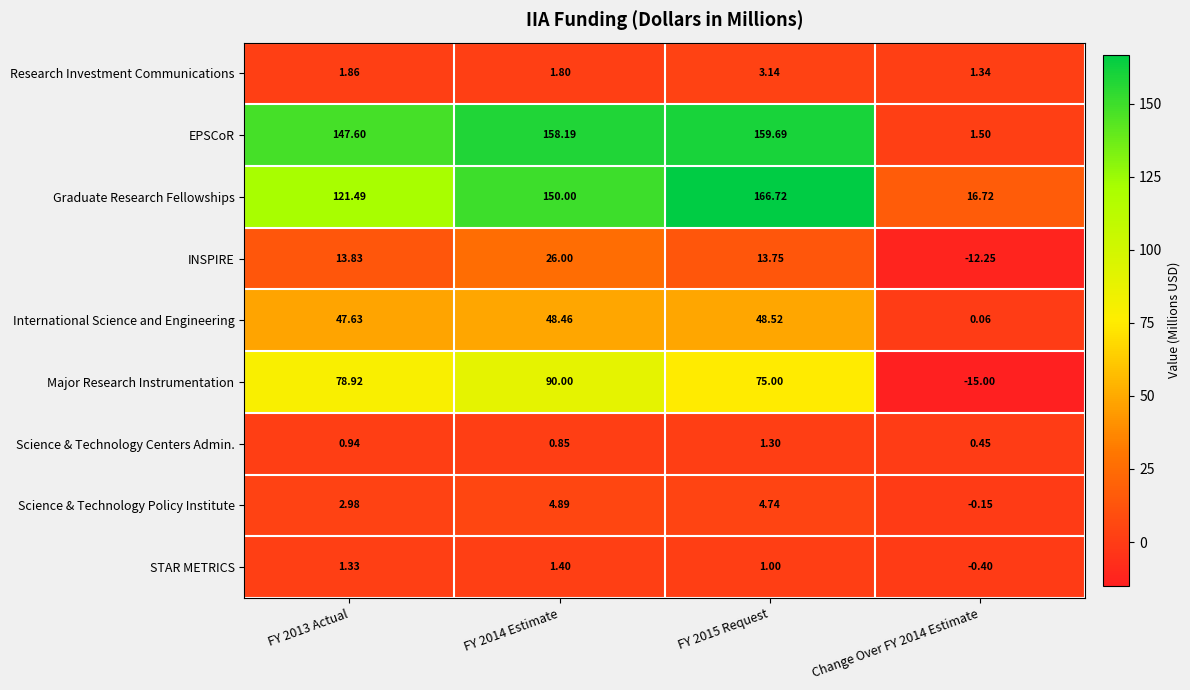

What is the greatest value displayed?

166.7